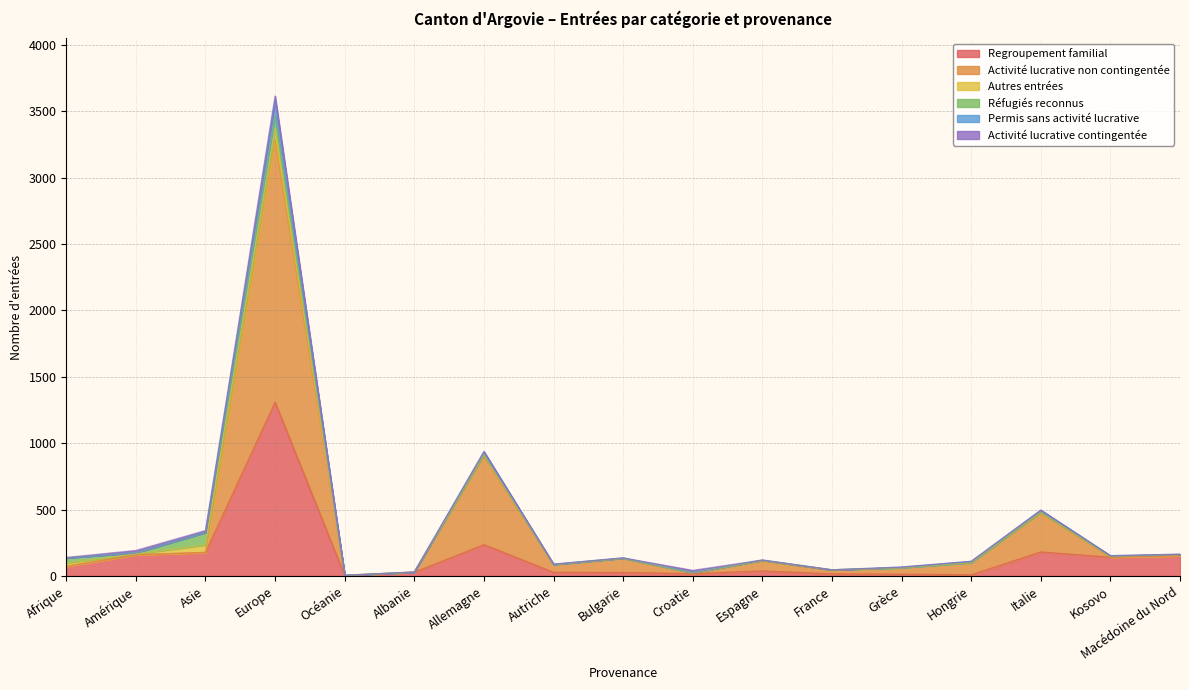

At which category is the sum across all series the highest?

Europe